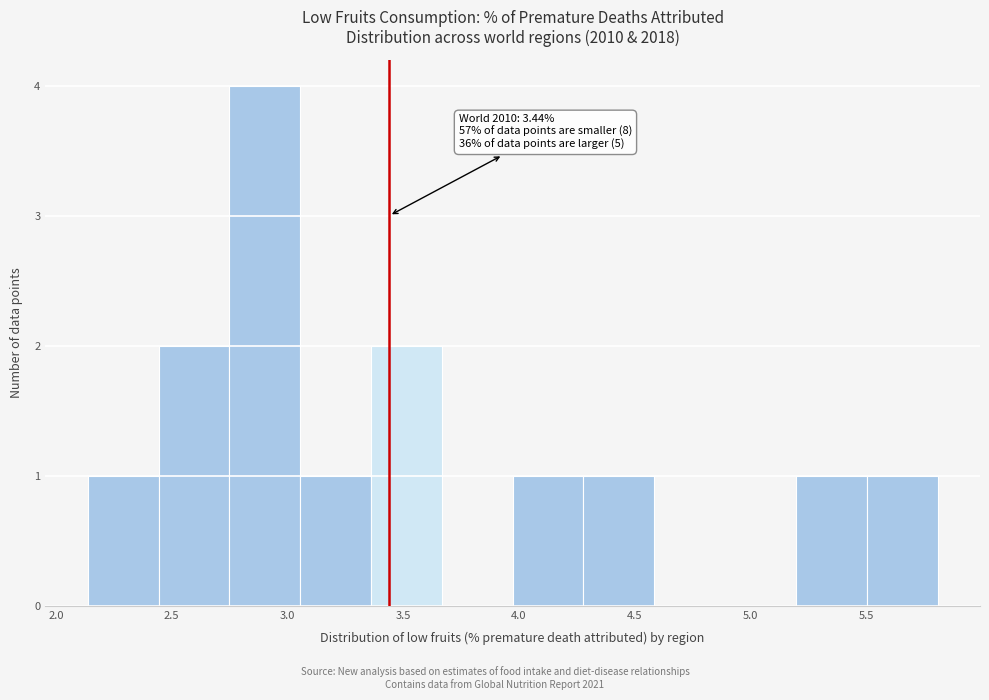

Over which range of the x-axis is the bar tallest?

2.75 to 3.05